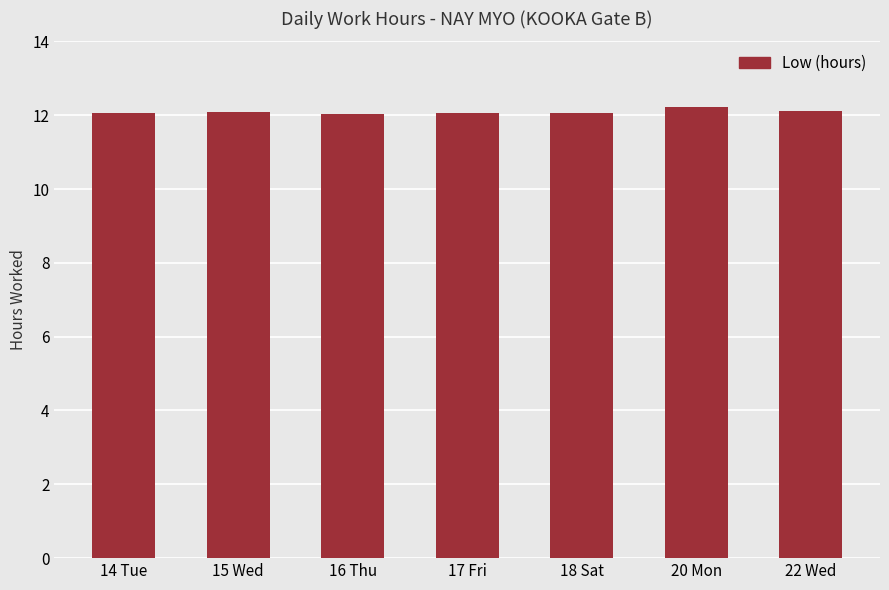

What is the smallest value displayed?

12.0